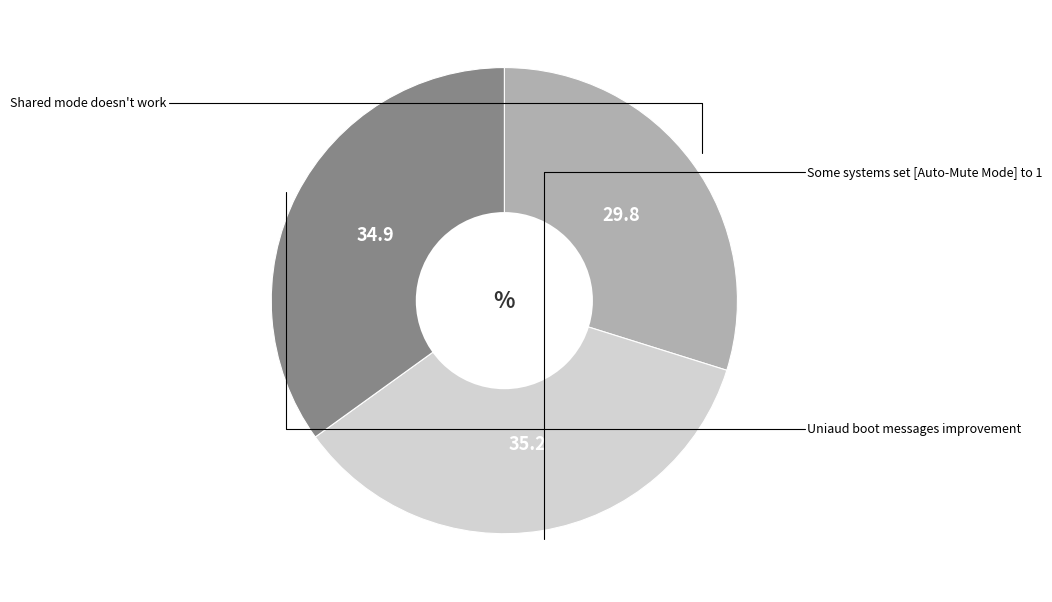

What percentage is NOT represented by Some systems set [Auto-Mute Mode] to 1?

64.8%